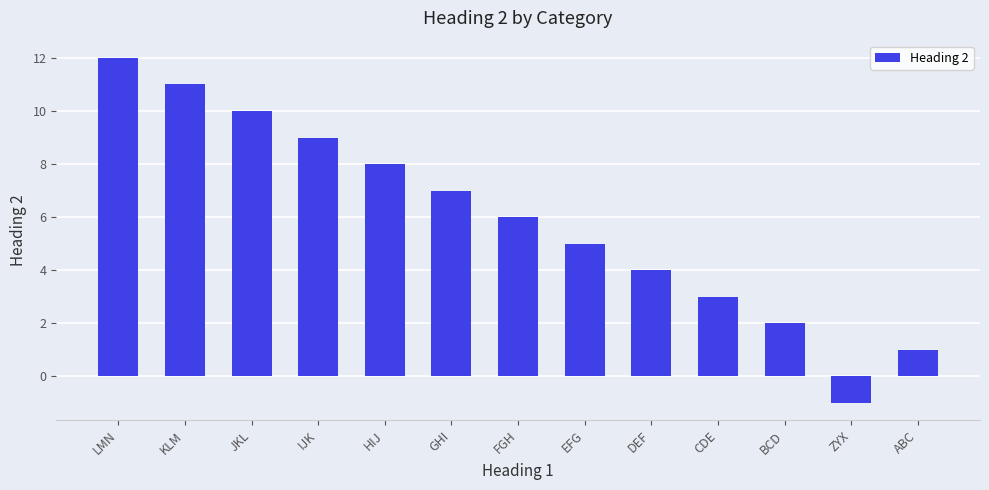

Reading right to left, list all the values displayed in this chart.

1	-1	2	3	4	5	6	7	8	9	10	11	12